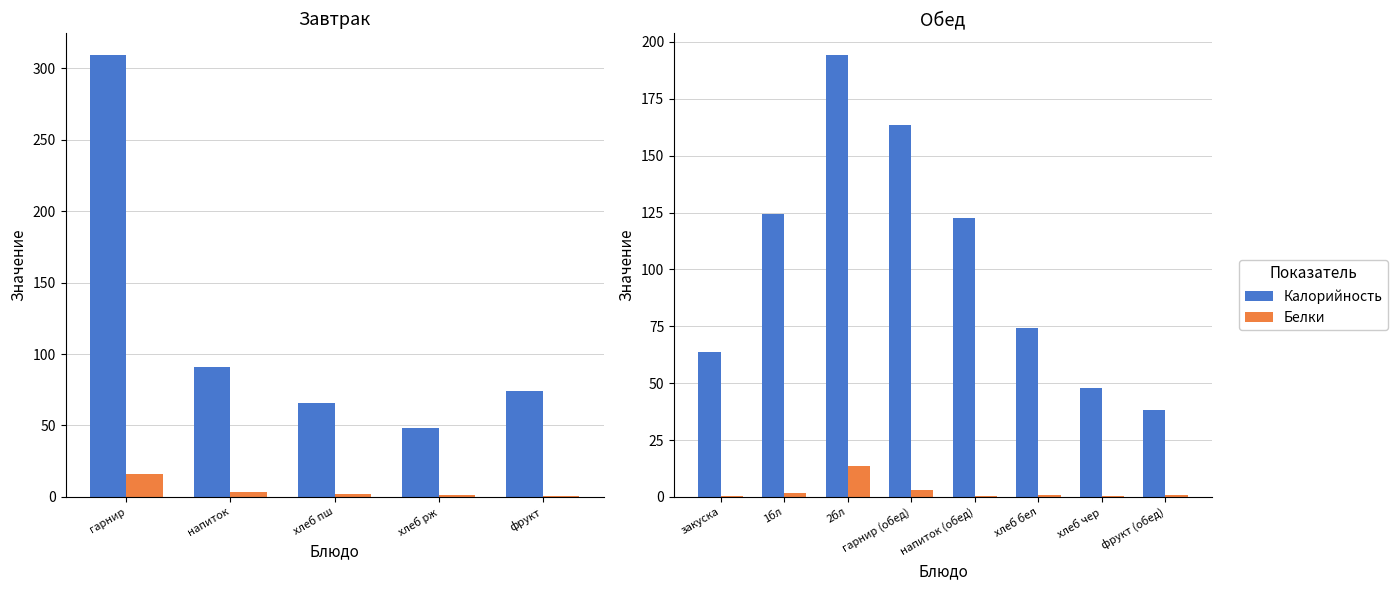

Rank the series by their average value, from lowest to highest.

Белки, Калорийность